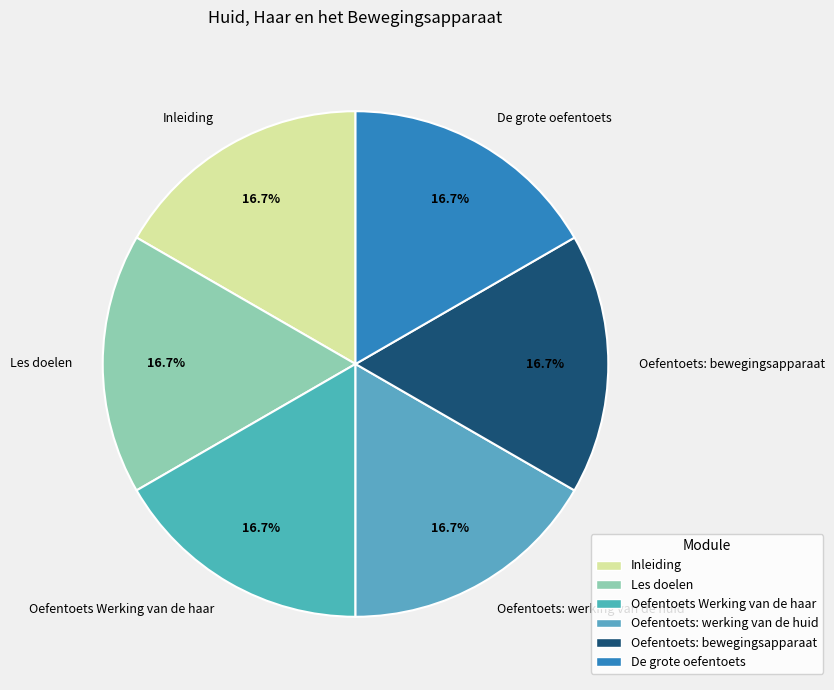

Is it true that Oefentoets: bewegingsapparaat is 8% of the pie?

False